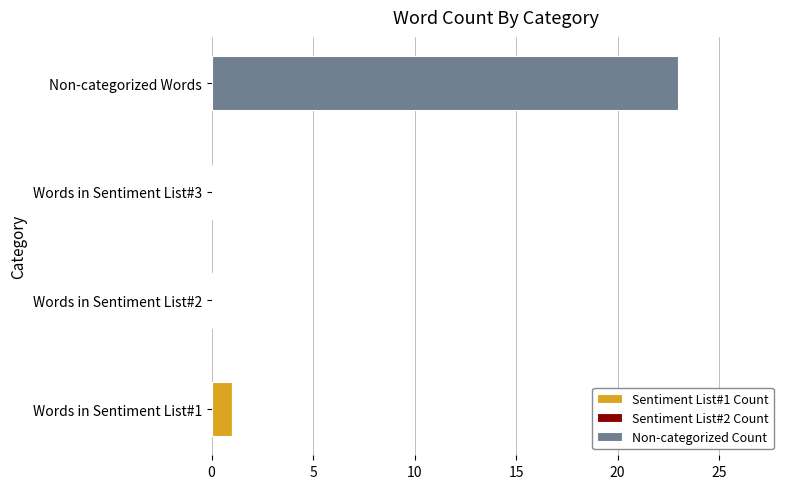

The Sentiment List#1 Count series shows 0 at Non-categorized Words. True or false?

True